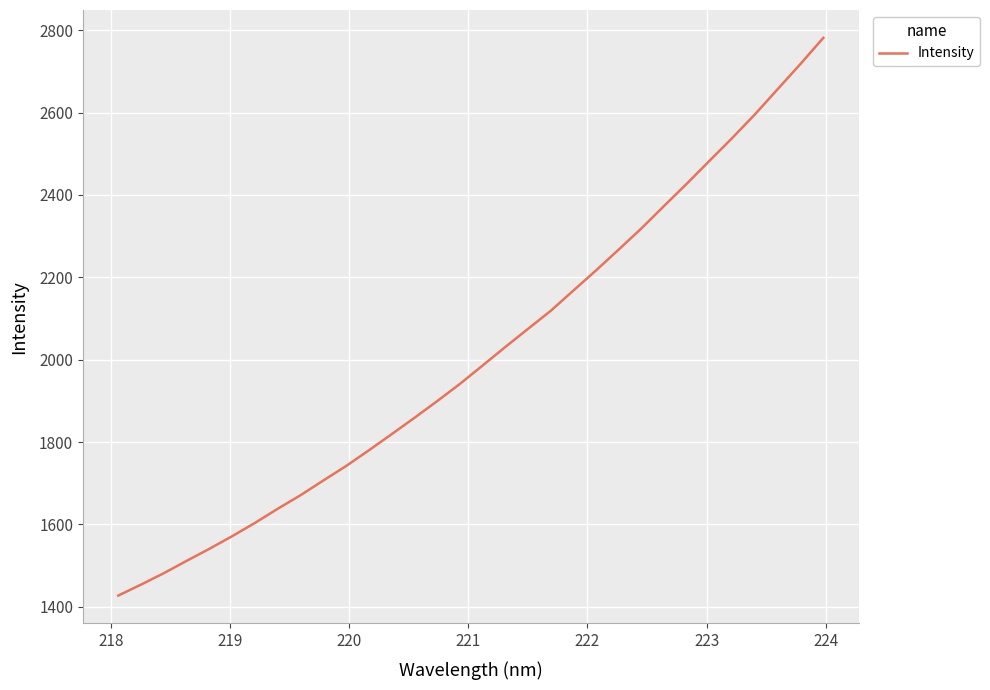

What is the greatest value displayed?

2781.5